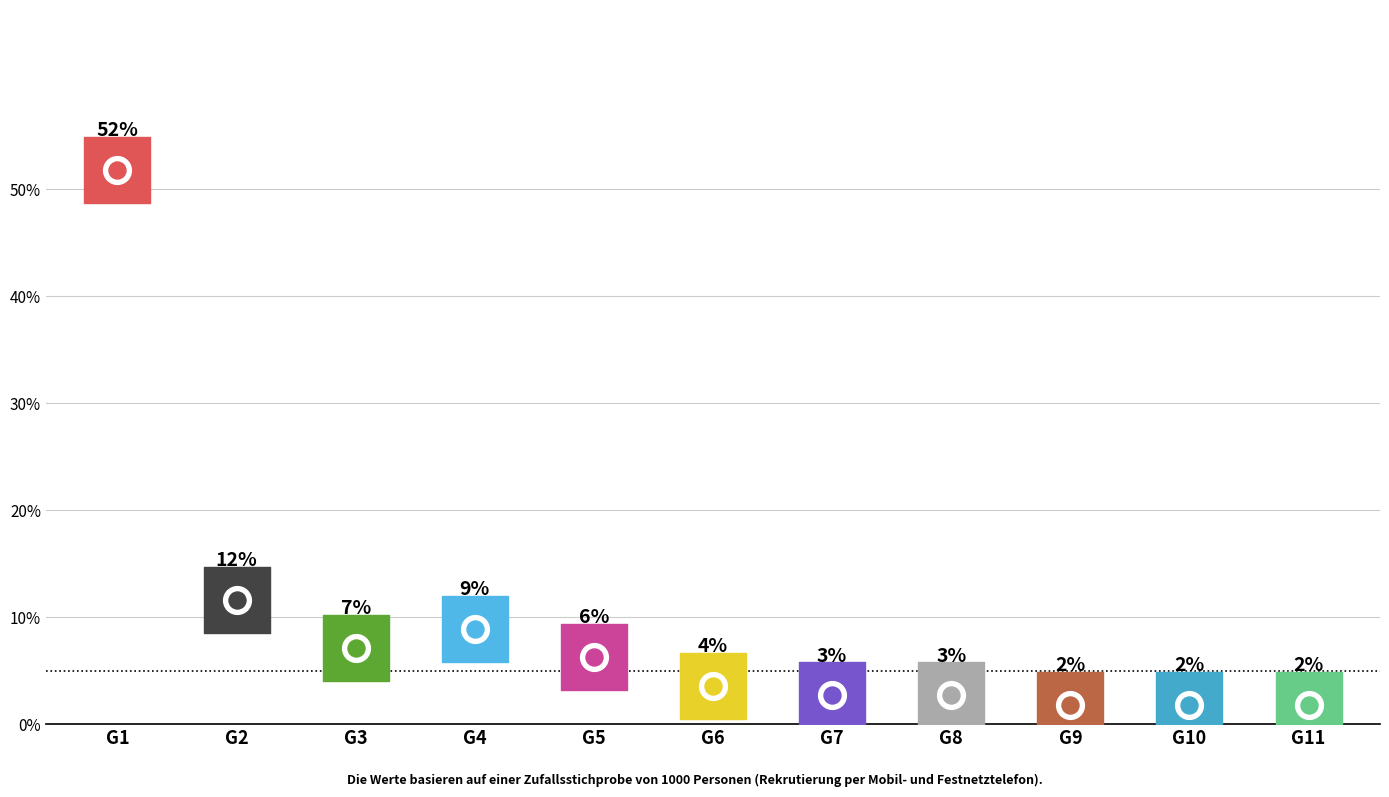

Between G1 and G7, which is larger?

G1